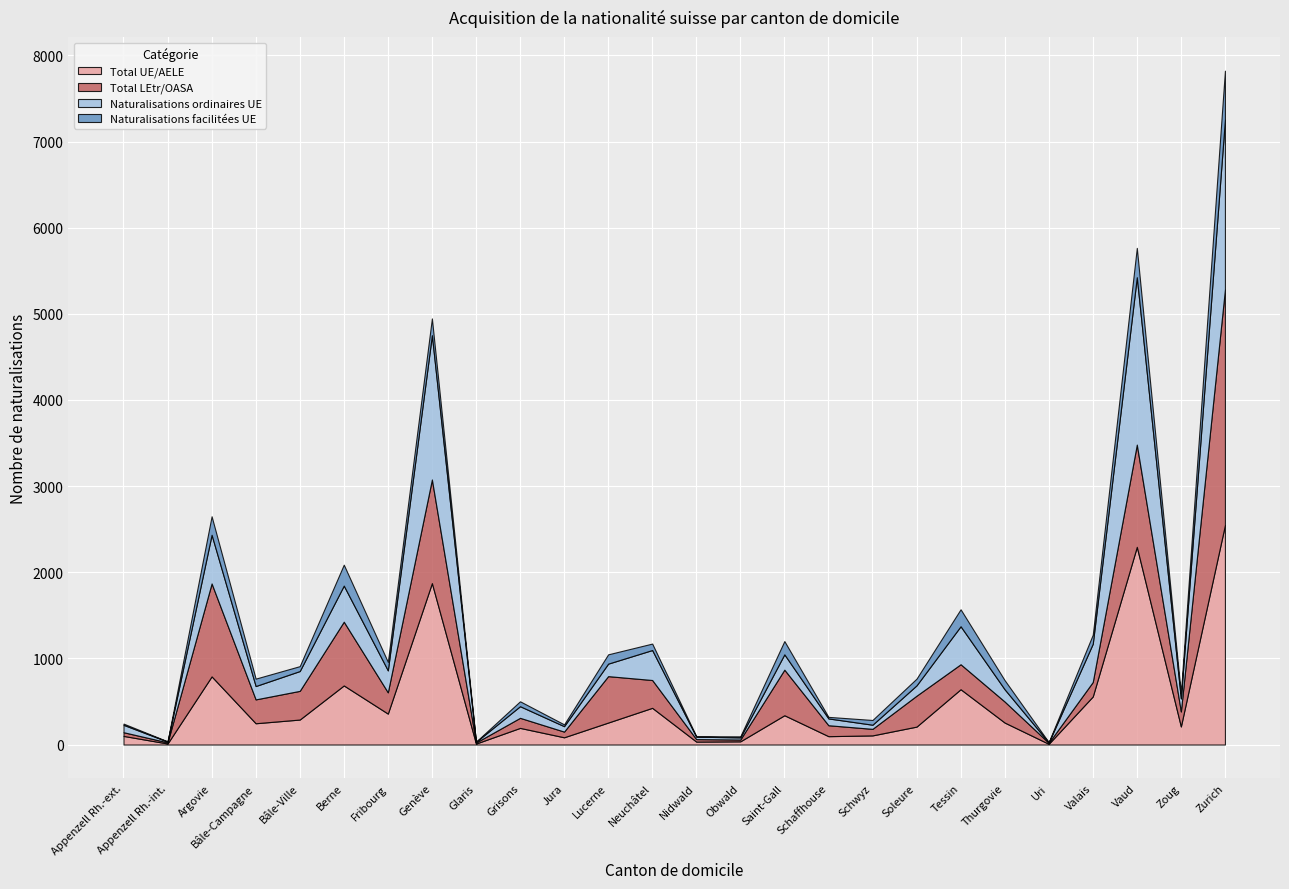

True or false: Total LEtr/OASA has more than 0 points higher than both neighbors.

True